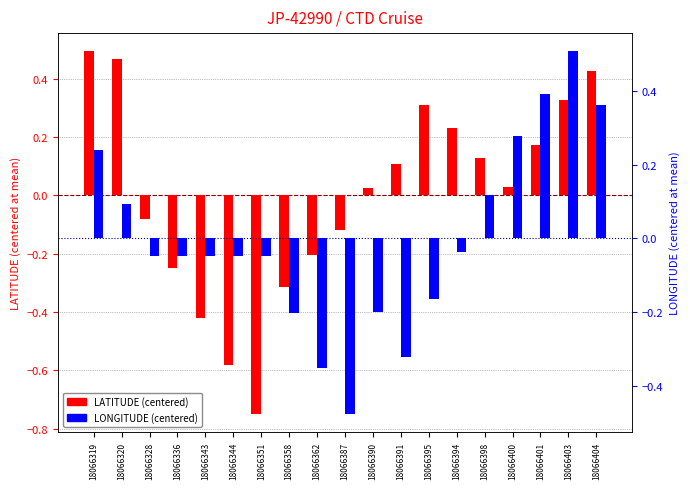

What is the greatest value displayed?

0.5